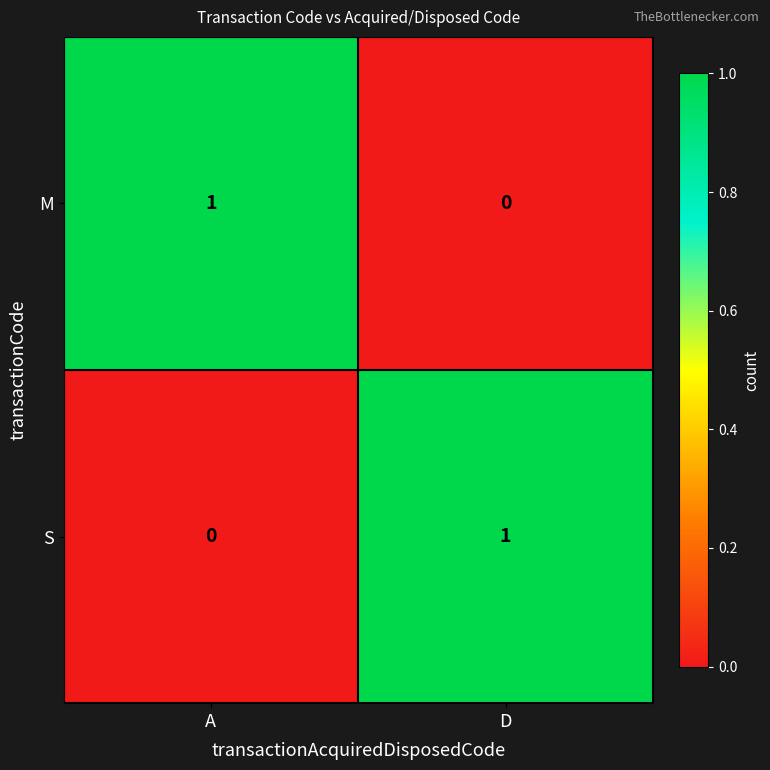

At which label is M closest to 0?

D